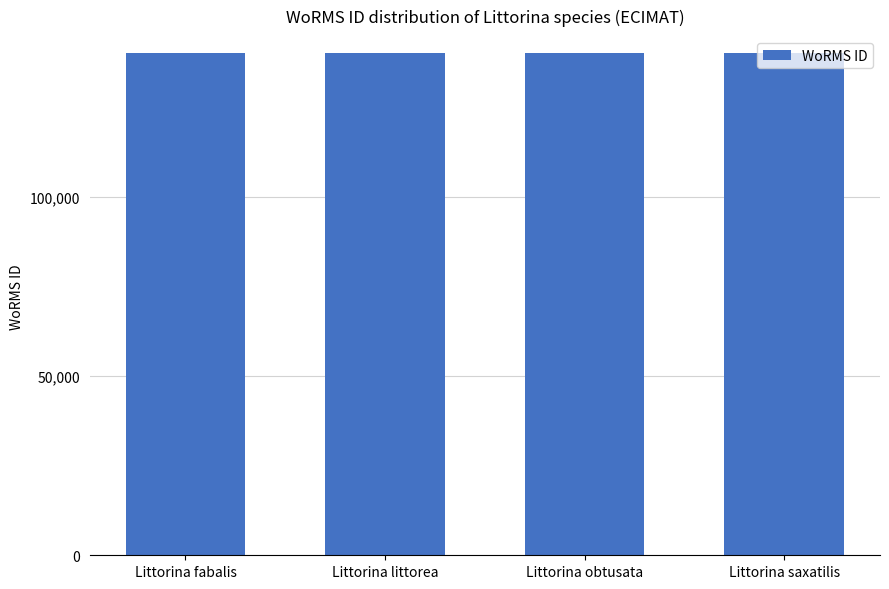

Does the chart contain any negative values?

No